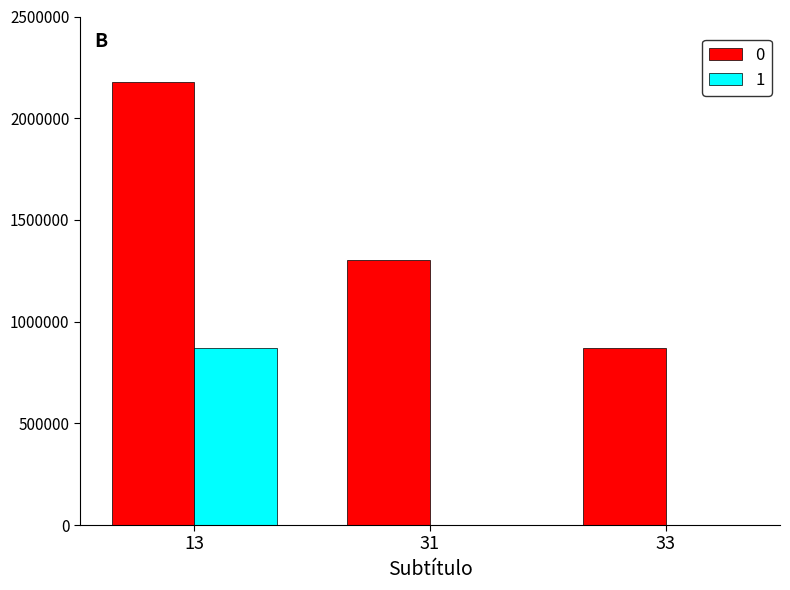

What is the maximum value shown in the chart?

2175589